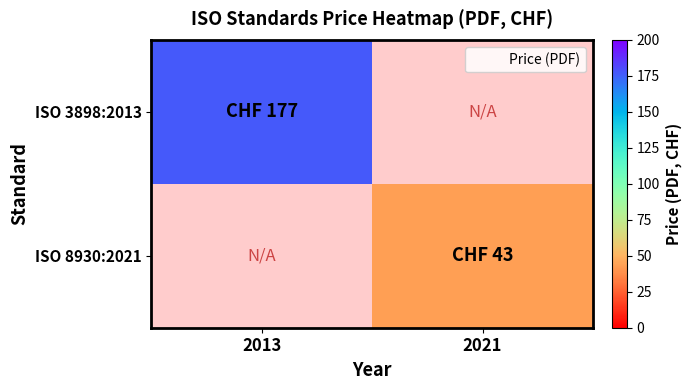

How many categories are shown in the chart?

2